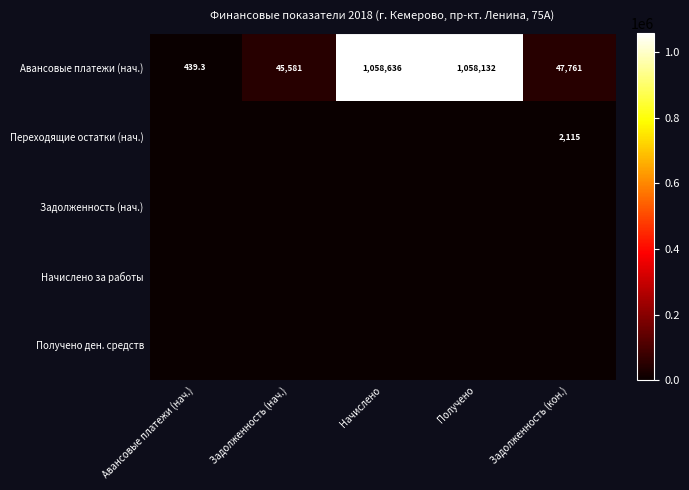

Read the Авансовые платежи (нач.) value at Задолженность (кон.).

47761.0